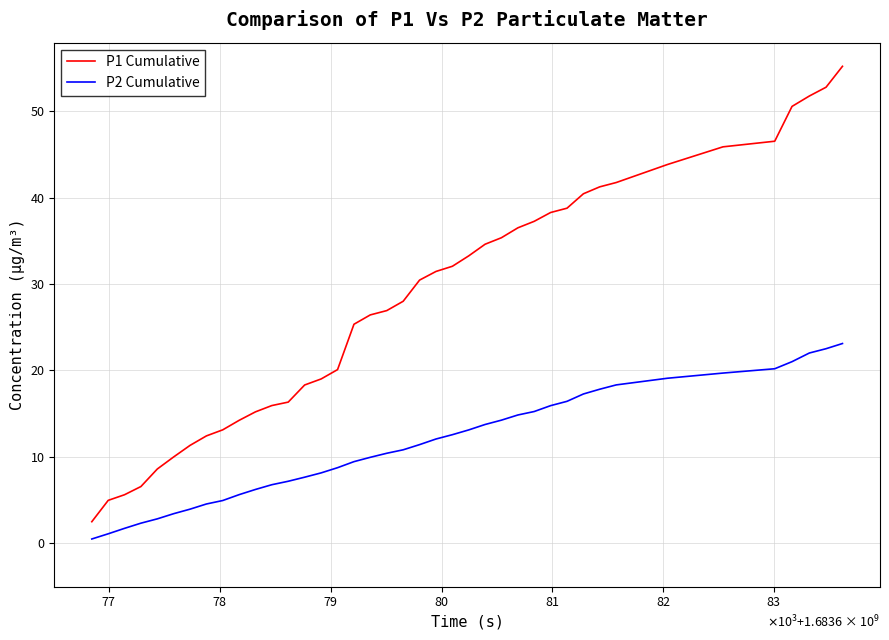

Which series has the widest spread of values?

P1 Cumulative